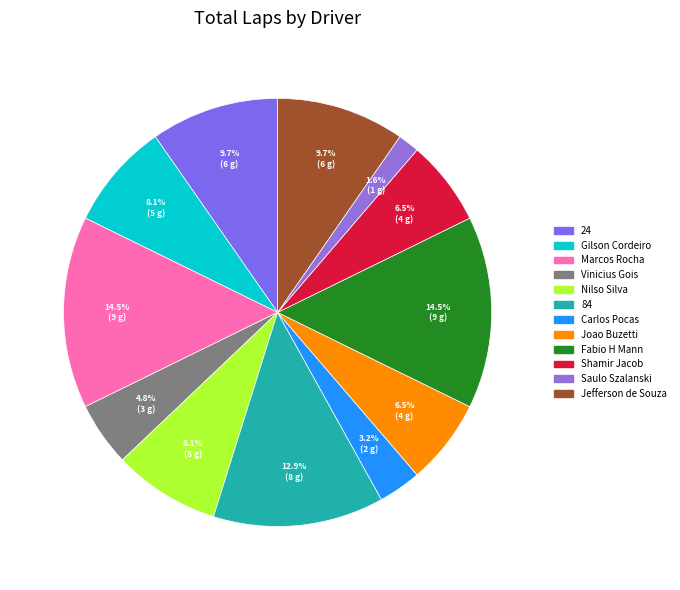

True or false: Gilson Cordeiro accounts for 17% of the total.

False